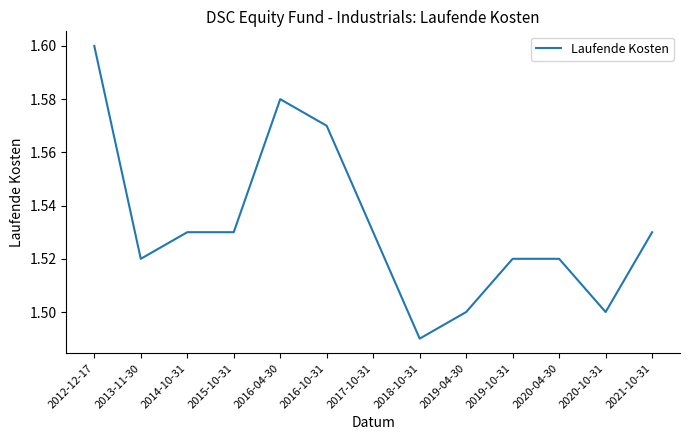

Where is the data nearest to the value 1?

2018-10-31